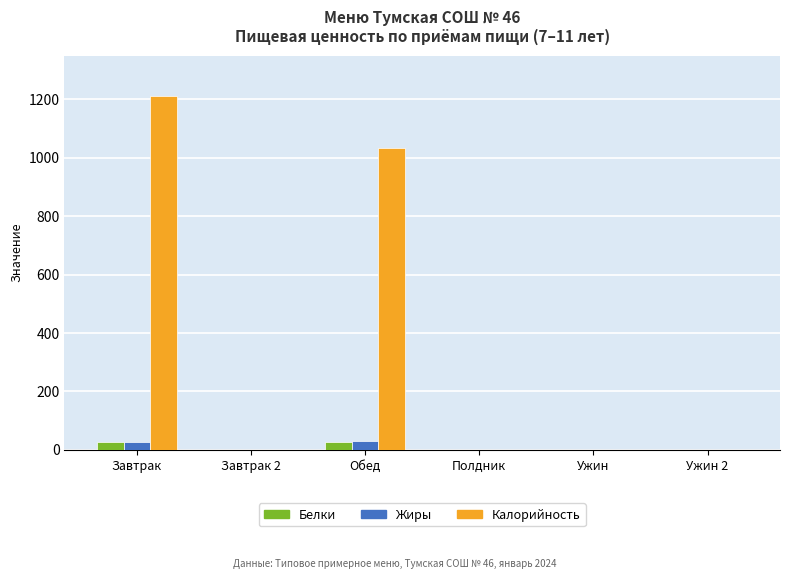

What is the sum of all Калорийность values?

2246.5